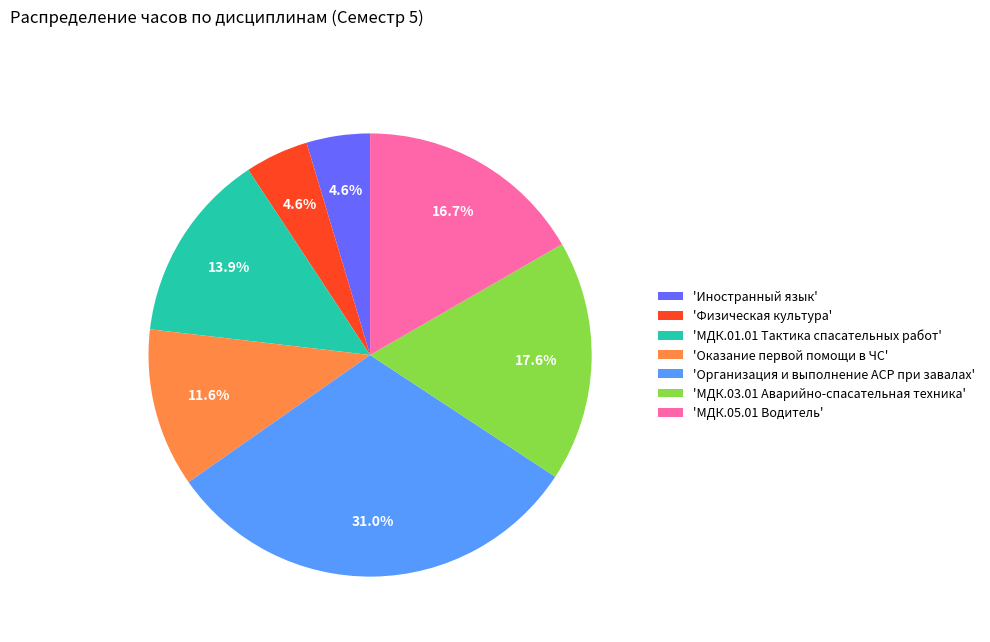

Approximately how many times larger is the value at 'Физическая культура' compared to 'МДК.03.01 Аварийно-спасательная техника'?

0.3